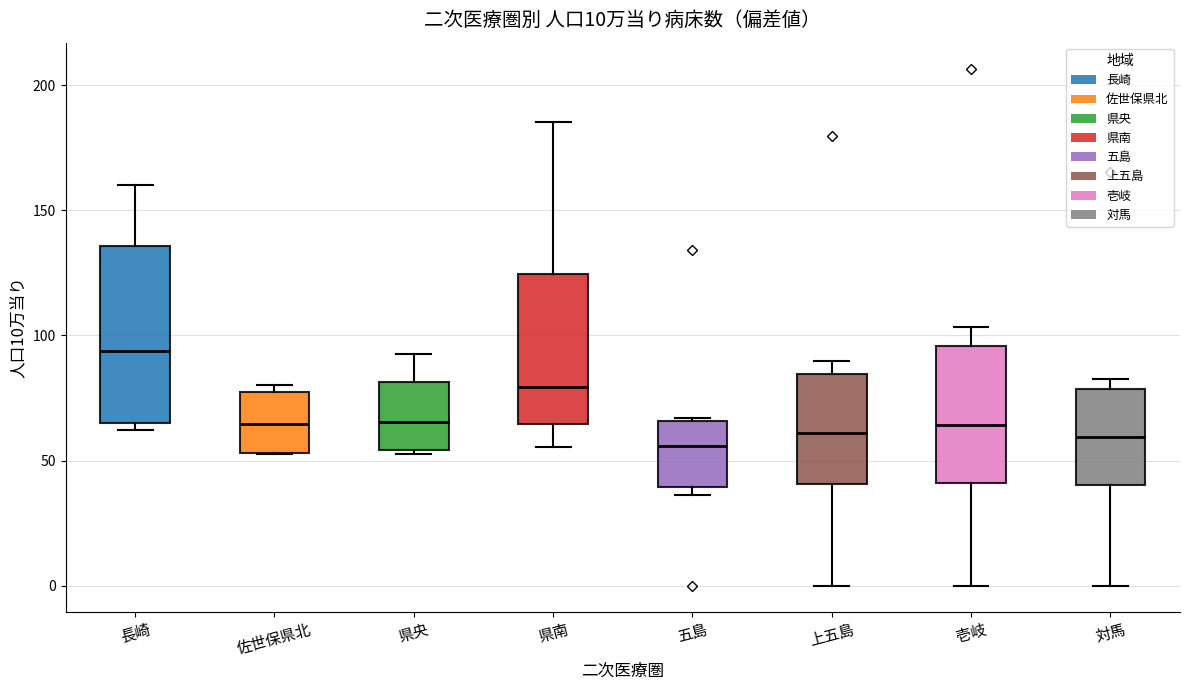

Comparing the boxes themselves (not the whiskers), which one is the tallest?

長崎